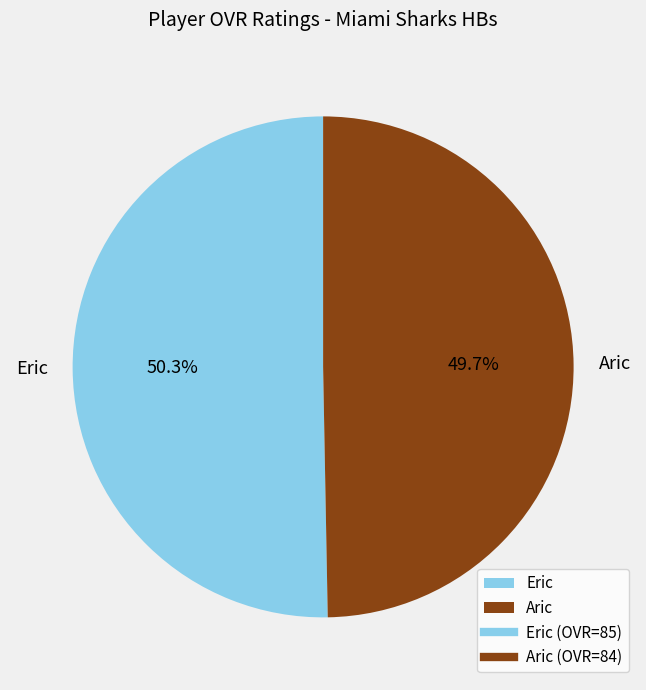

Is there any slice that represents more than half of the pie?

Yes